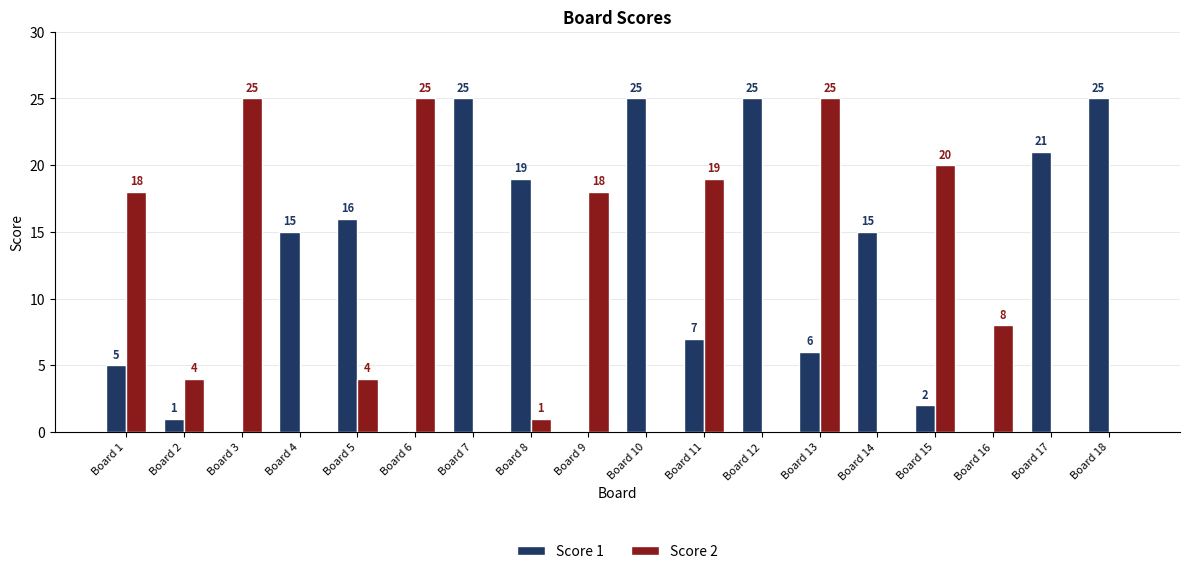

True or false: Score 1 has a value of 10 at Board 6.

False